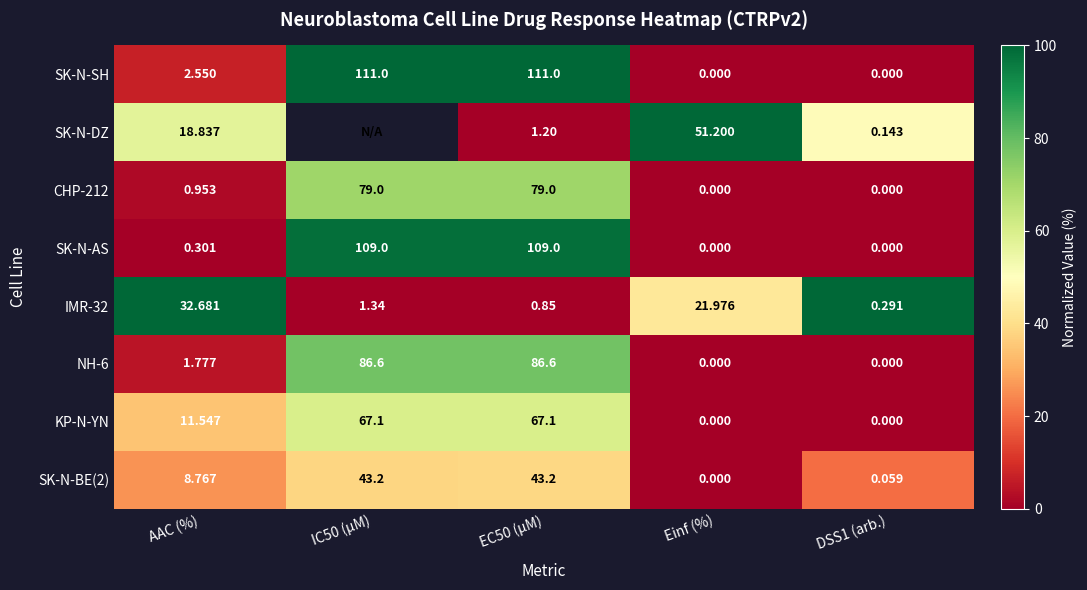

Which series changed the most between AAC (%) and Einf (%)?

SK-N-DZ